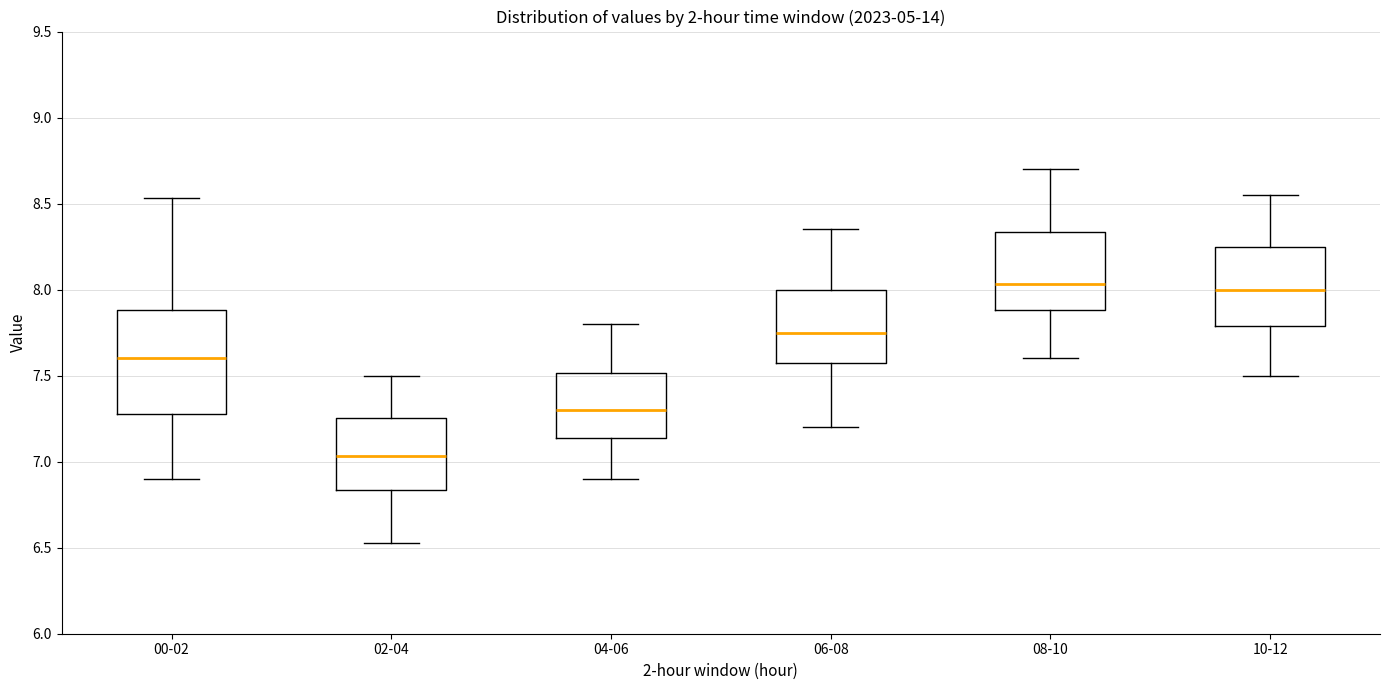

Reading left to right, transcribe this box plot: for each box, give where its median line is, the range the box spans, and where its two whiskers end, as read against the y-axis. The values are not printed on the chart, so give them approximately, as read against the axis.

00-02: median 7.60, box 7.30 to 7.90, whiskers 6.90 to 8.55
02-04: median 7.05, box 6.85 to 7.25, whiskers 6.55 to 7.50
04-06: median 7.30, box 7.15 to 7.50, whiskers 6.90 to 7.80
06-08: median 7.75, box 7.60 to 8.00, whiskers 7.20 to 8.35
08-10: median 8.05, box 7.90 to 8.35, whiskers 7.60 to 8.70
10-12: median 8.00, box 7.80 to 8.25, whiskers 7.50 to 8.55